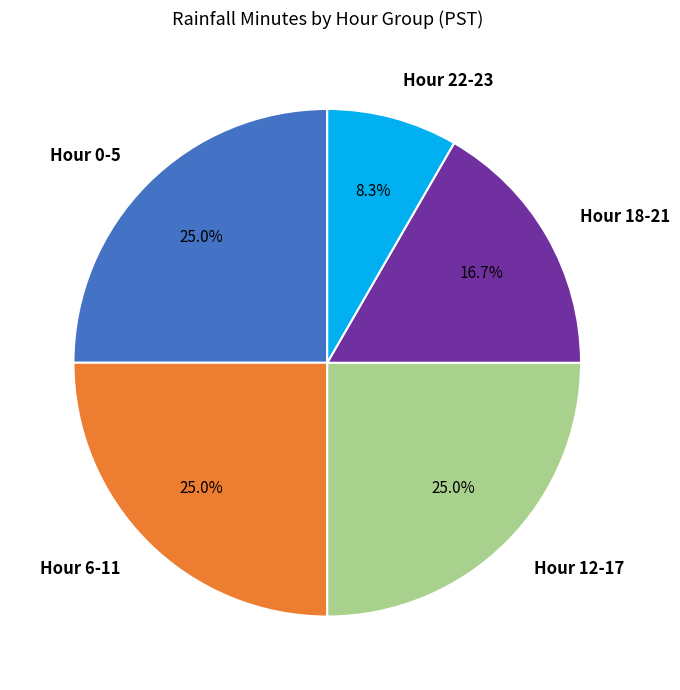

Approximately how many times larger is the value at Hour 0-5 compared to Hour 12-17?

1.0